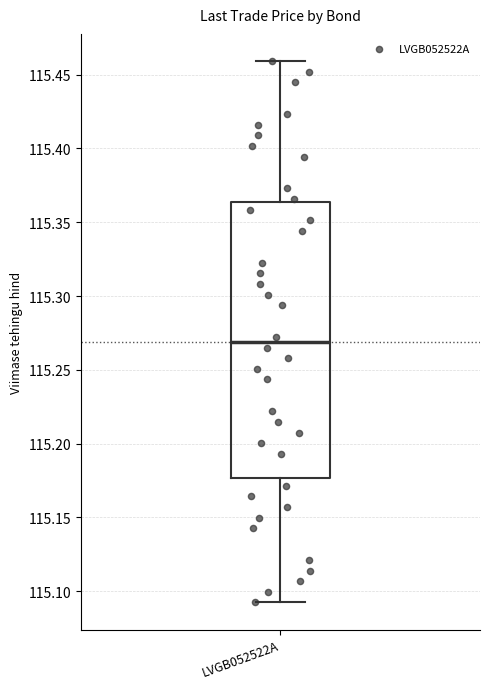

Where is the lower edge of the box for LVGB052522A on the y-axis? The values are not printed on the chart, so give them approximately, as read against the axis.

115.175